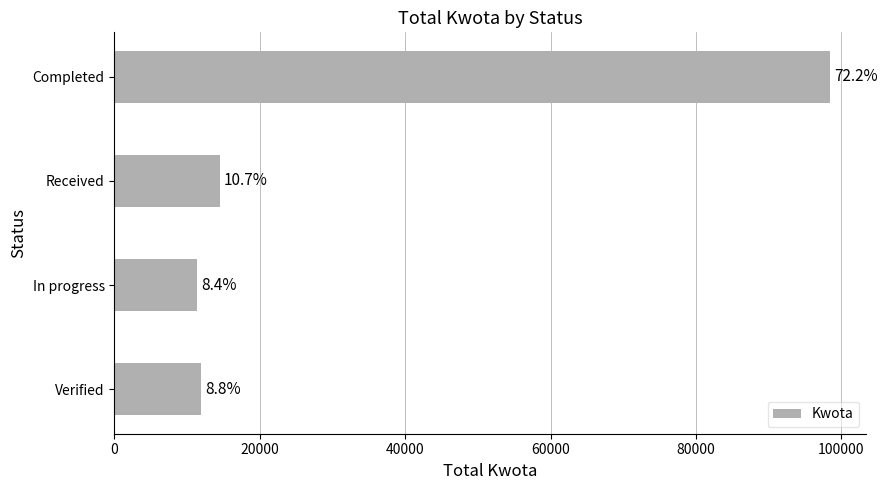

How many bars are there in total?

4